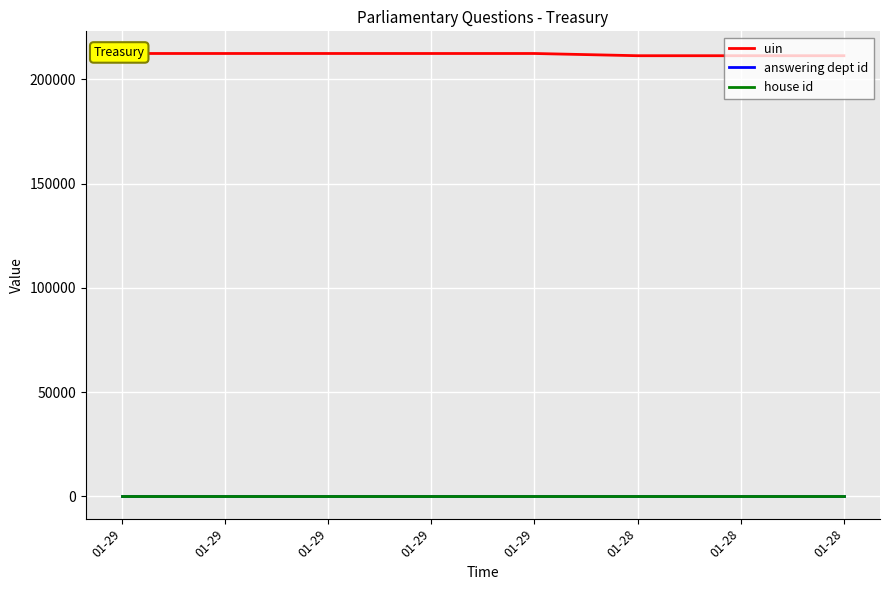

True or false: answering dept id and uin intersect in this chart.

False